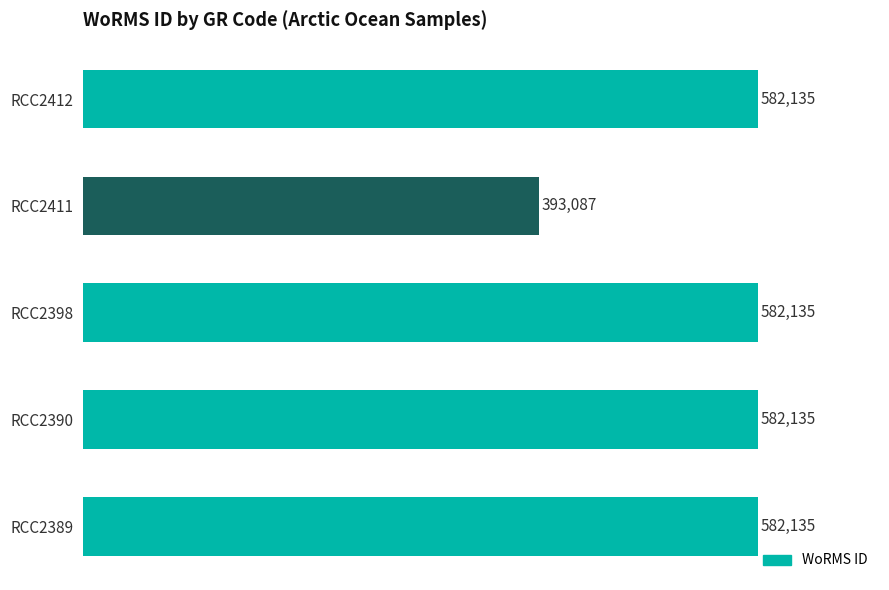

Reading top to bottom, what are all the values shown in this chart?

582135	393087	582135	582135	582135